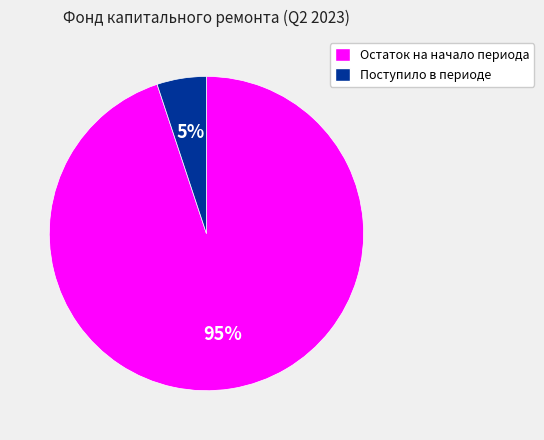

To the nearest percent, what is the difference between the largest and smallest slice percentages?

90%